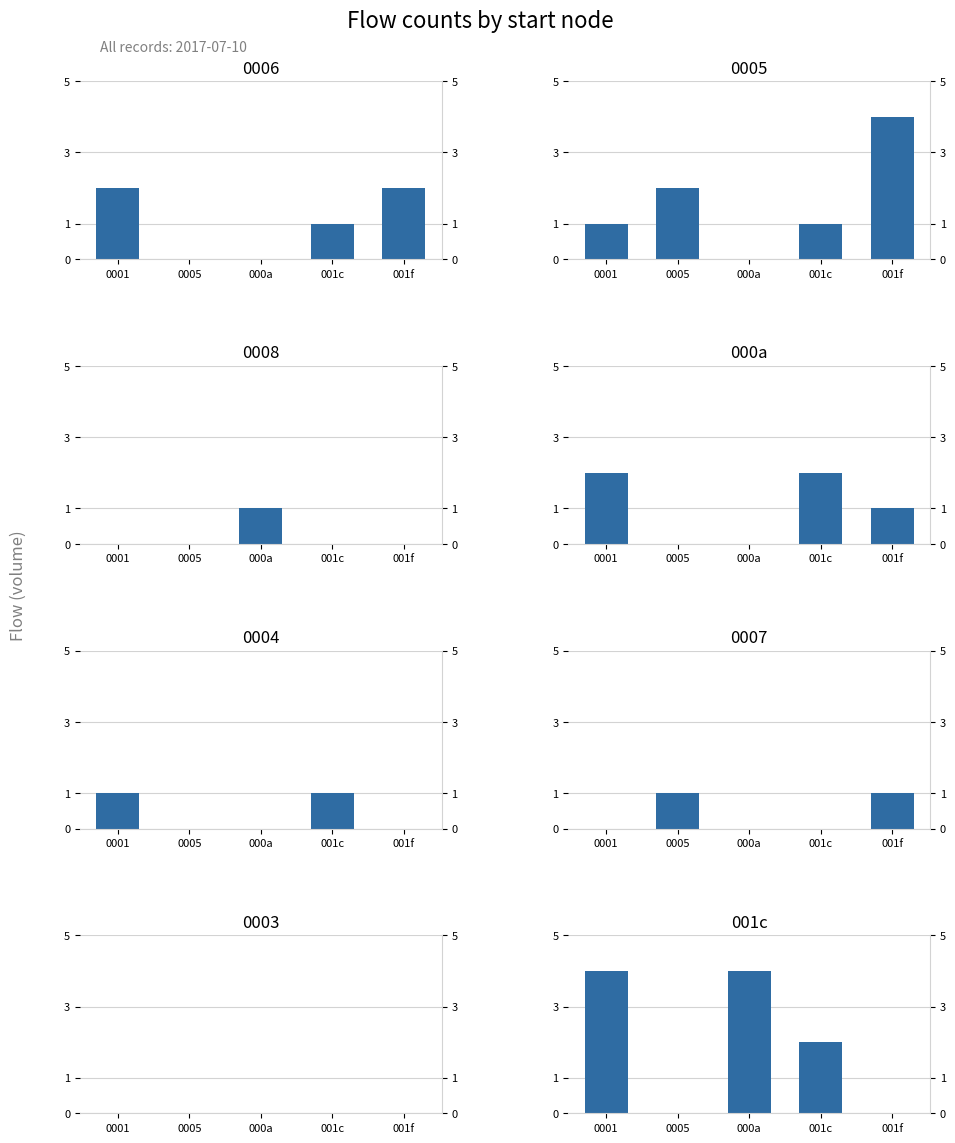

How many data points in 000a are above 1?

2